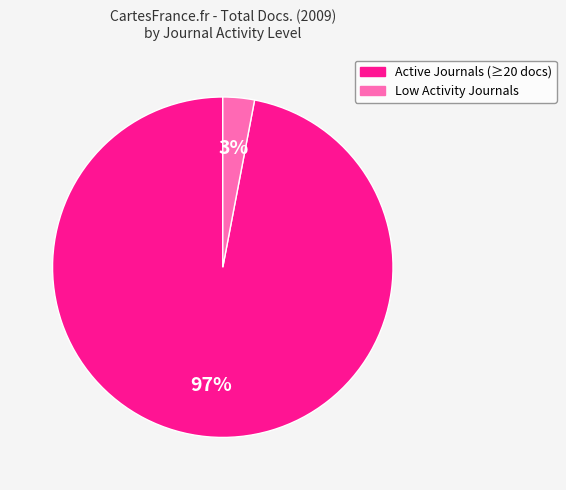

Is there a majority slice in this chart?

Yes